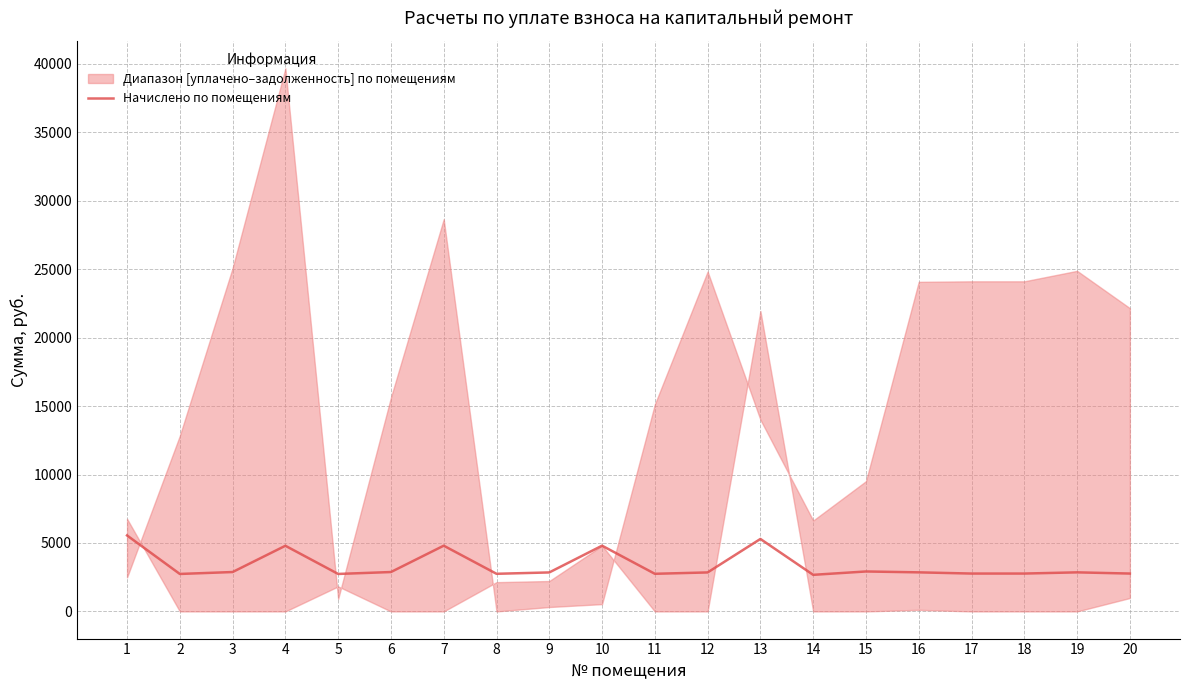

Reading left to right, extract all data points from this chart.

1=5551.6	2=2737.8	3=2878.2	4=4797.0	5=2737.8	6=2878.2	7=4802.9	8=2749.5	9=2848.9	10=4802.9	11=2749.5	12=2848.9	13=5294.2	14=2673.4	15=2919.2	16=2854.8	17=2767.1	18=2767.1	19=2854.8	20=2767.1